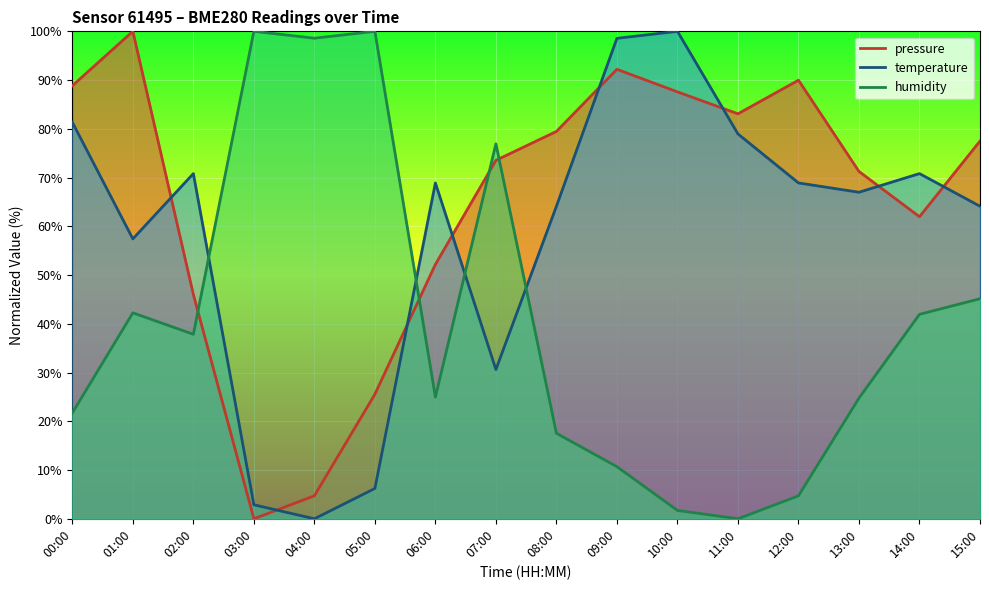

True or false: pressure has a value of 45.2 at 08:00.

False